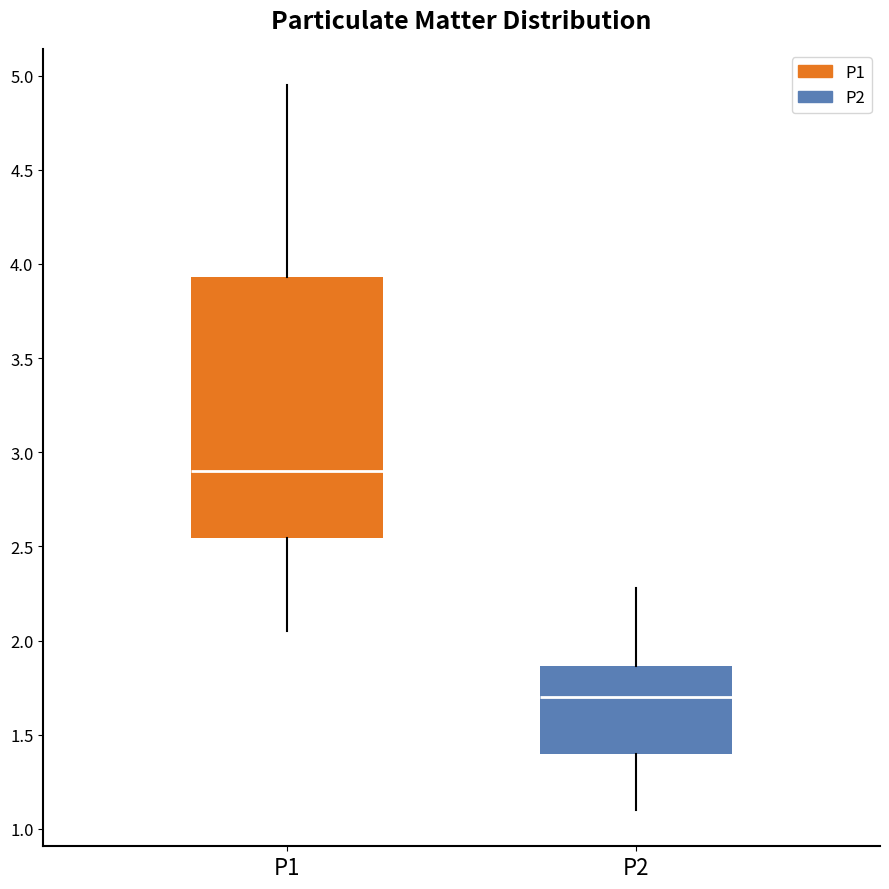

Which box is the tallest, from its lower edge to its upper edge?

P1